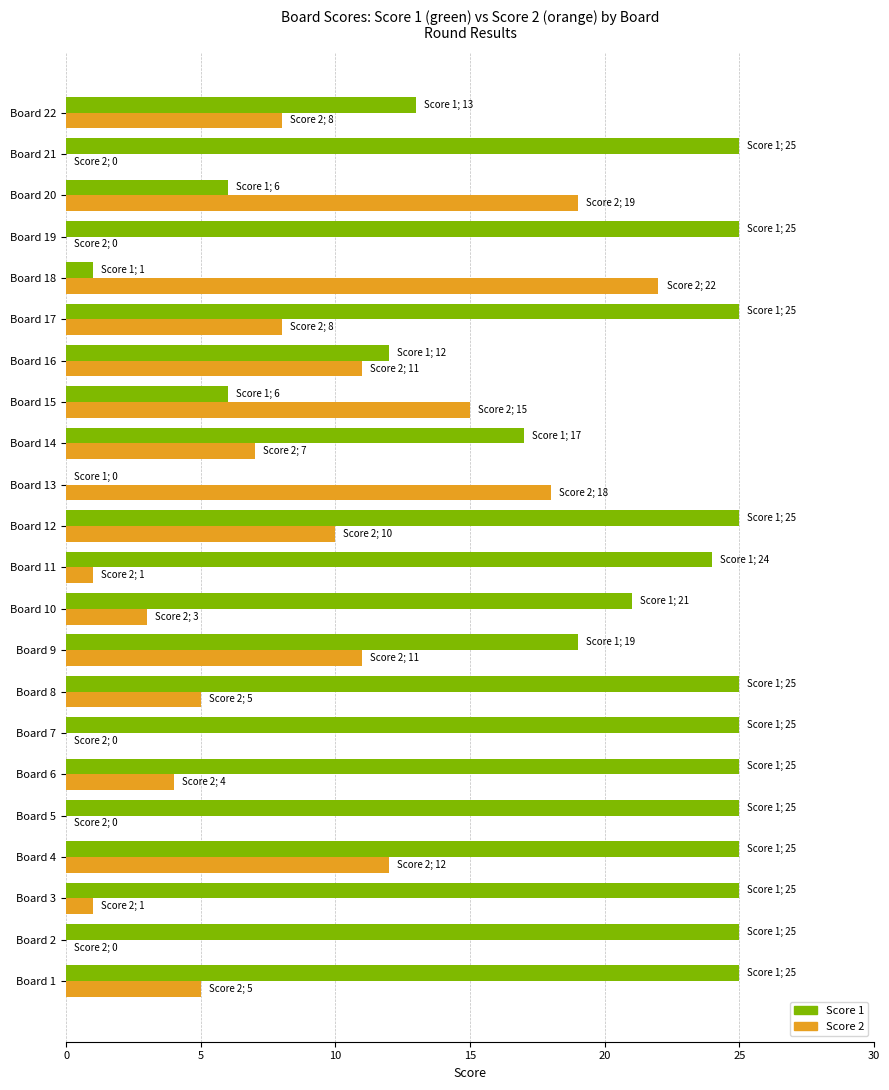

Is it true that Score 2 equals 12 at Board 4?

True